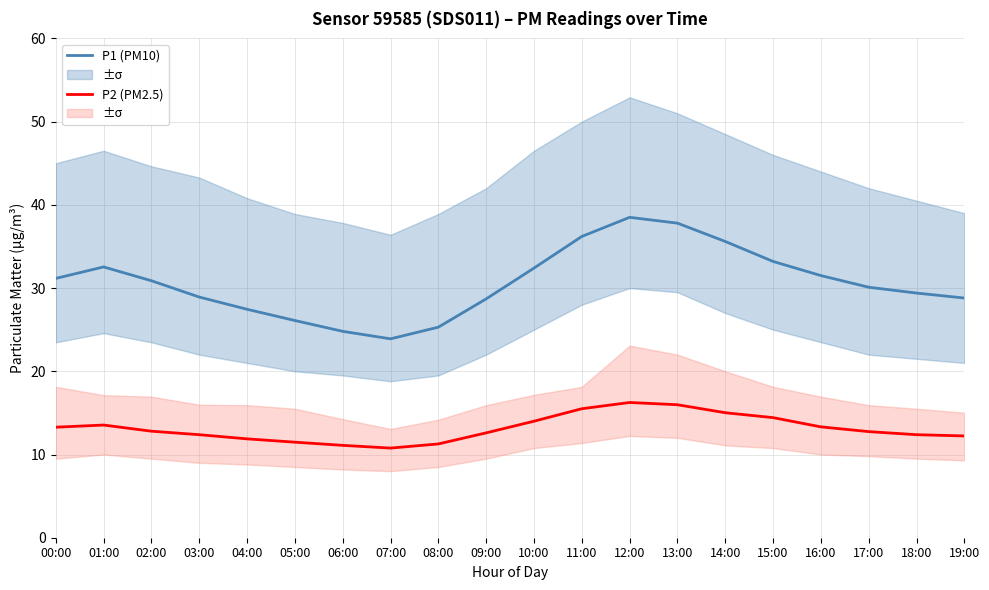

How many data points in P1 (PM10) are less than 30?

9